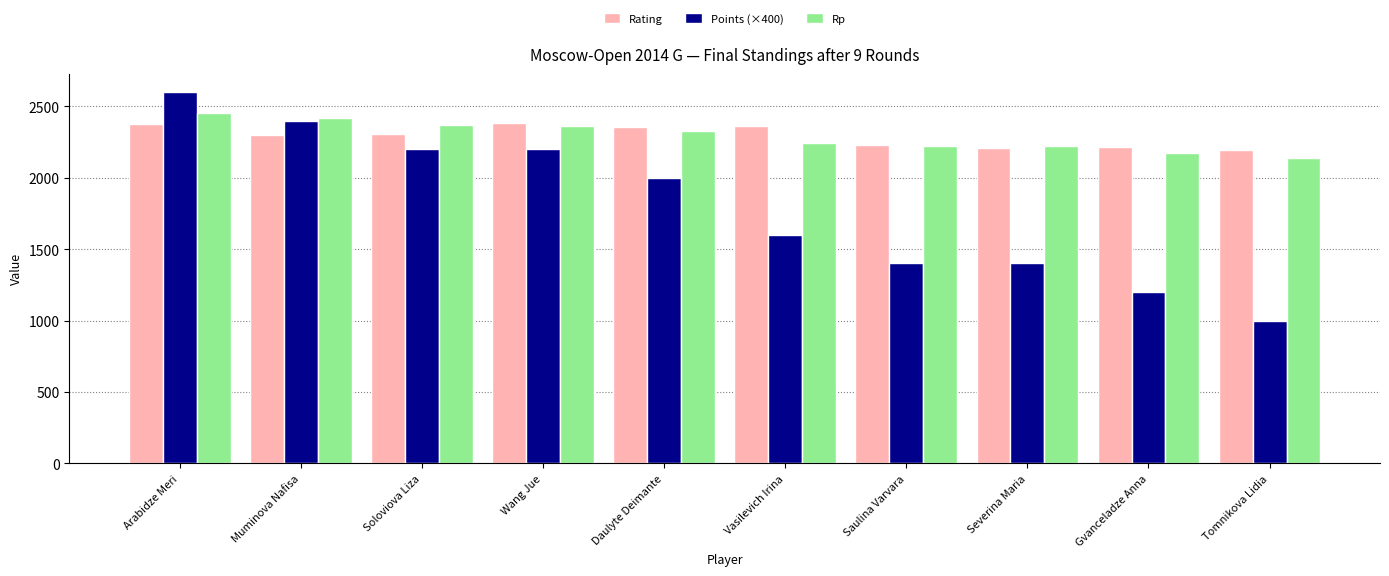

At how many categories does at least one series exceed 2097?

10